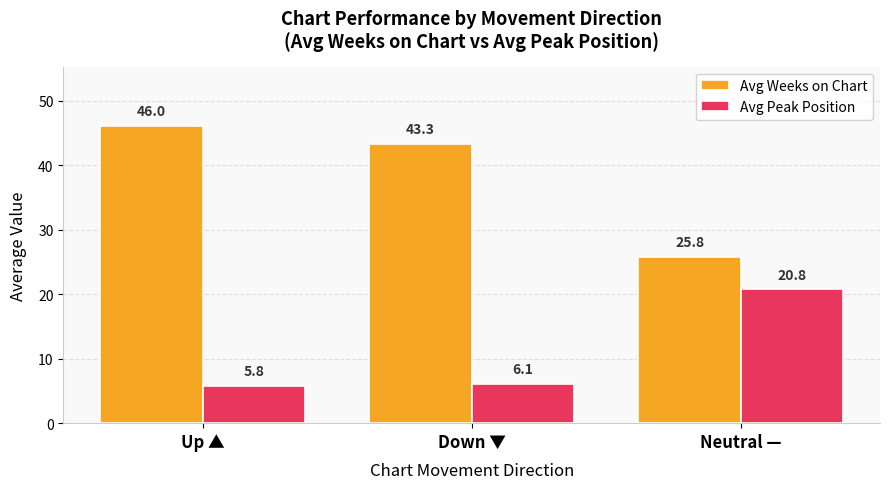

What is the maximum value for Avg Peak Position?

20.8